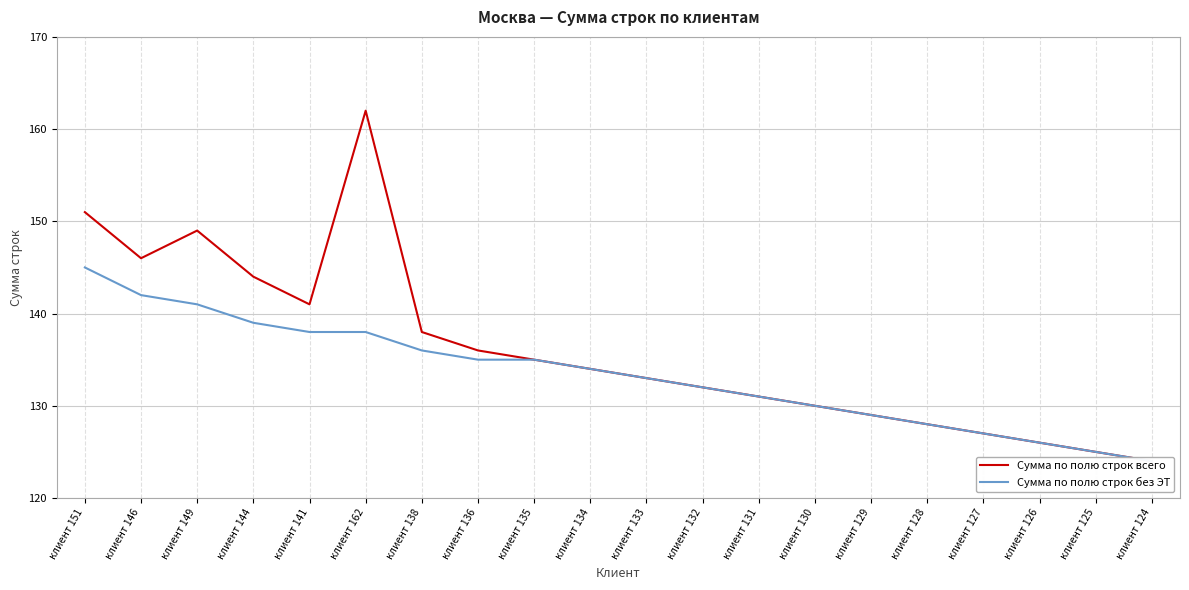

Which has a higher value, клиент 129 or клиент 151?

клиент 151